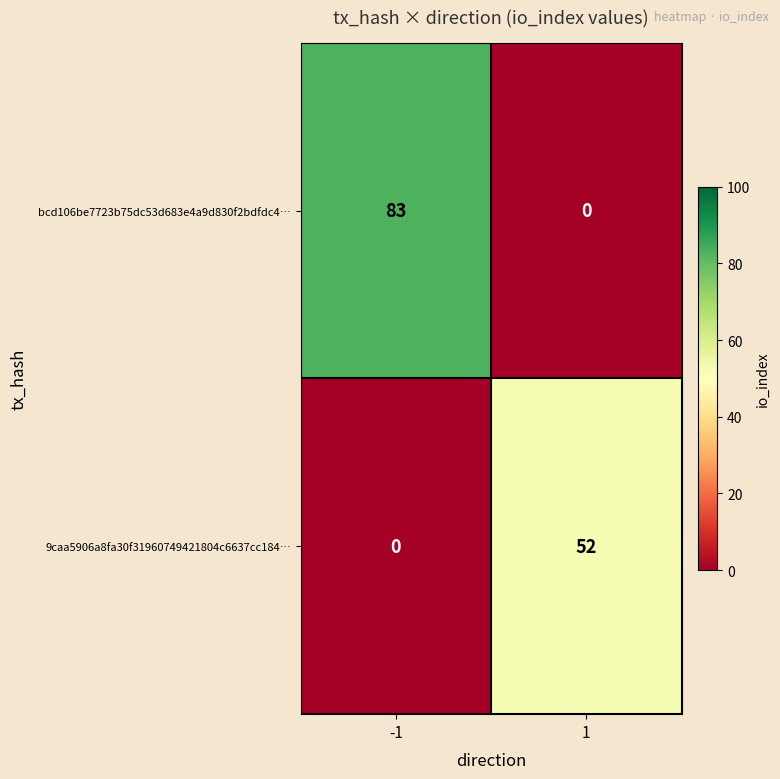

Rank the series by their maximum value, from lowest to highest.

9caa5906a8fa30f31960749421804c6637cc184…, bcd106be7723b75dc53d683e4a9d830f2bdfdc4…